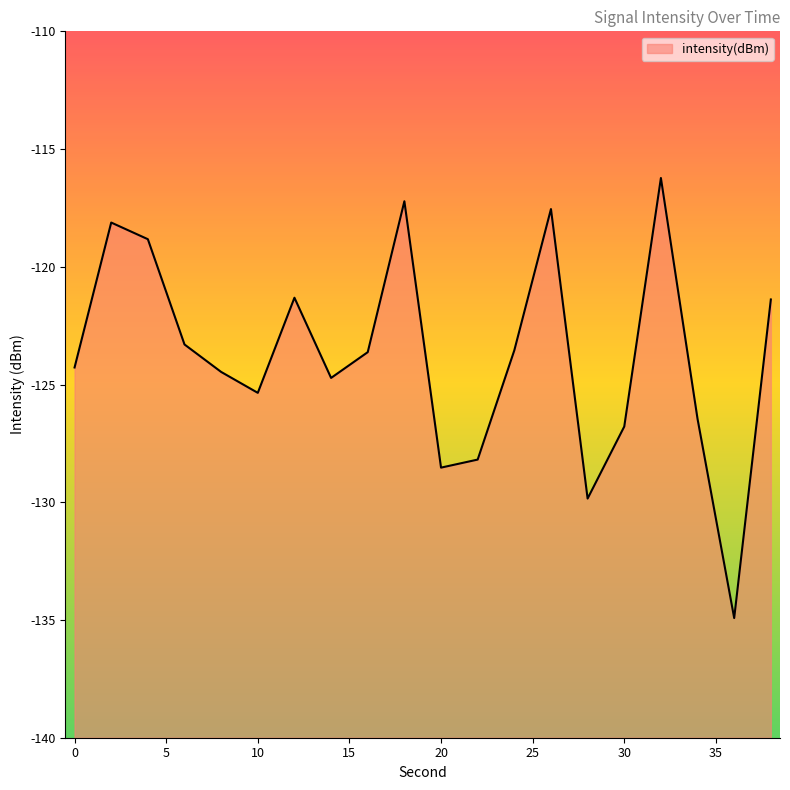

List the labels in order of value, smallest first.

36, 28, 20, 22, 30, 34, 10, 14, 8, 0, 16, 24, 6, 38, 12, 4, 2, 26, 18, 32